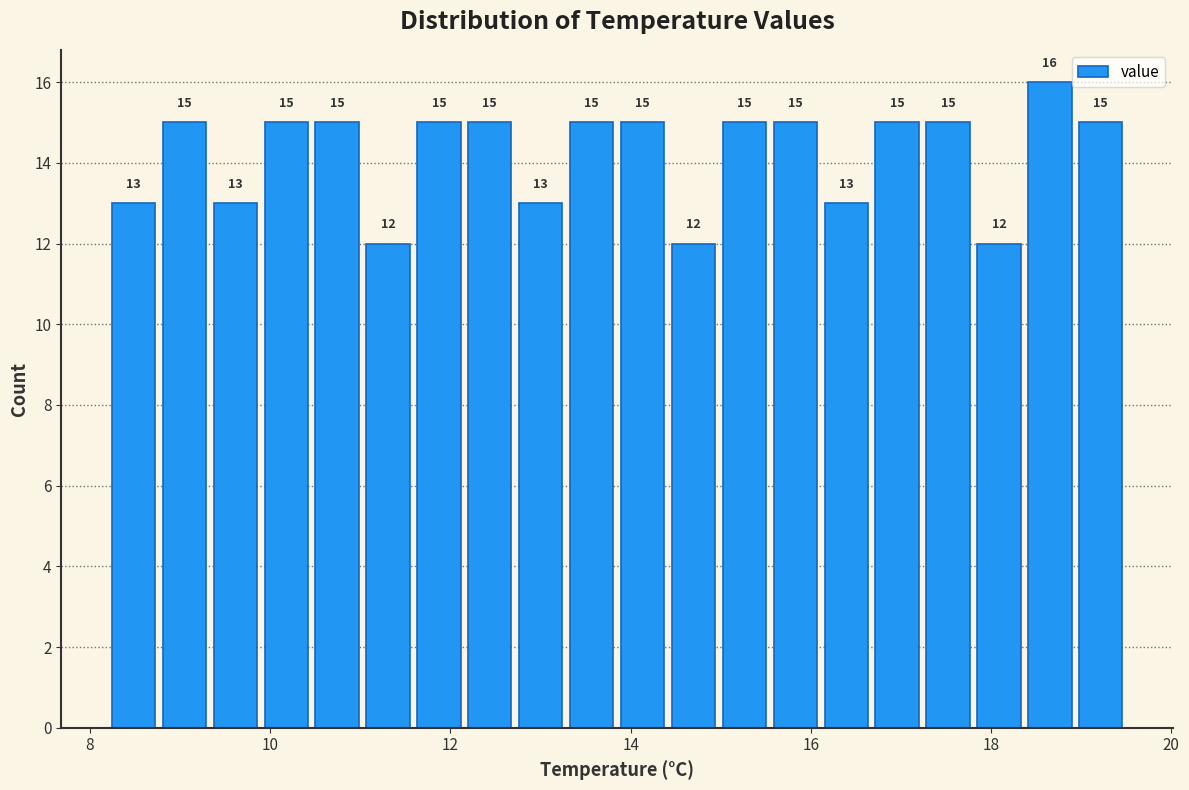

Read against the x-axis, roughly where is the centre of the tallest bar?

18.6